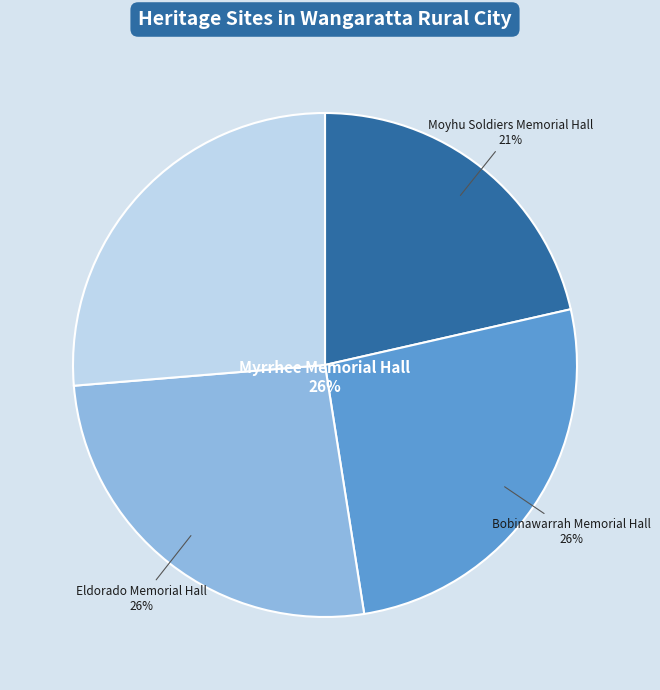

Count the number of slices in the pie.

4